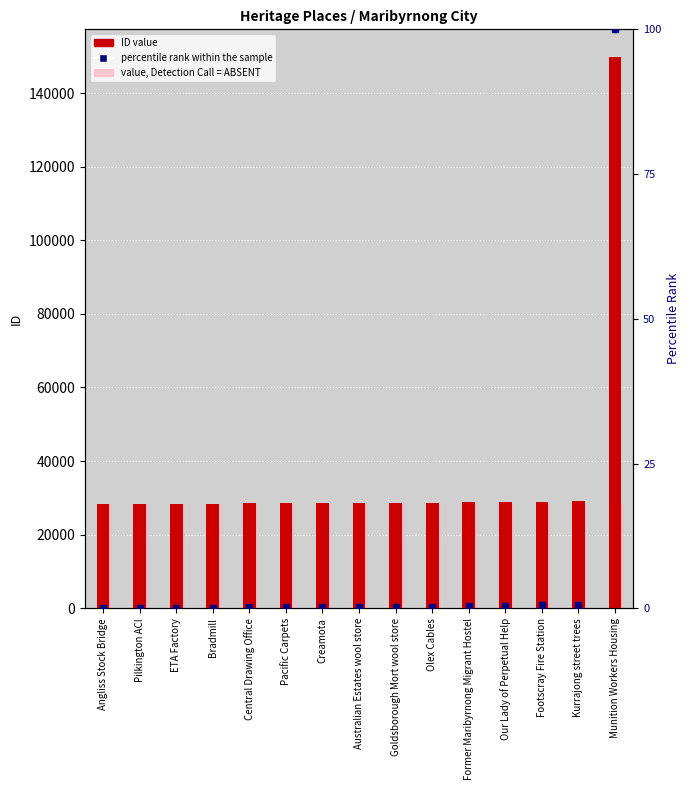

Which series contains the highest Y value?

ID value